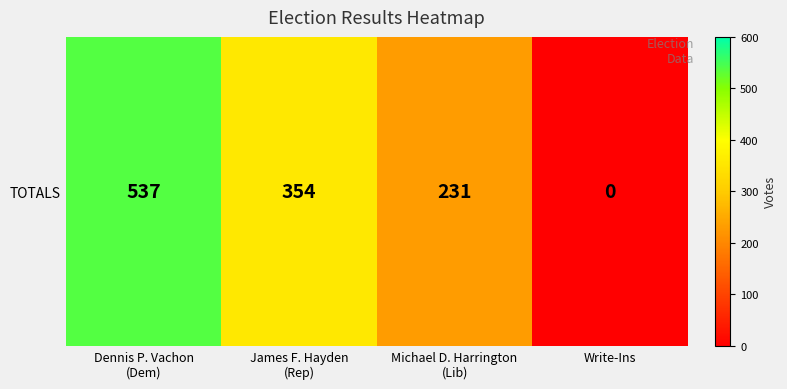

List the labels in order of value, smallest first.

Write-Ins, Michael D. Harrington
(Lib), James F. Hayden
(Rep), Dennis P. Vachon
(Dem)